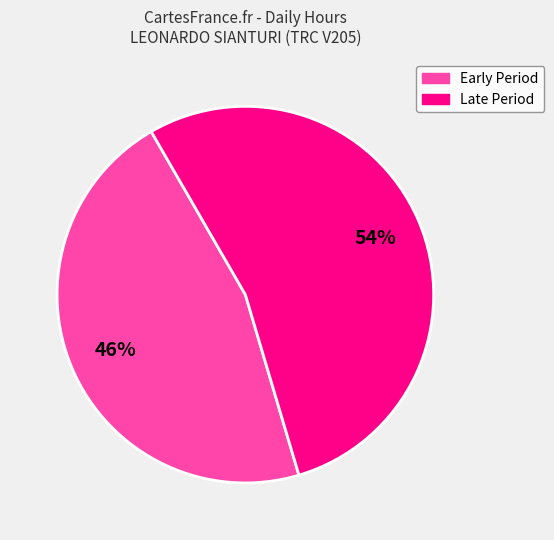

Does any single category account for the majority?

Yes